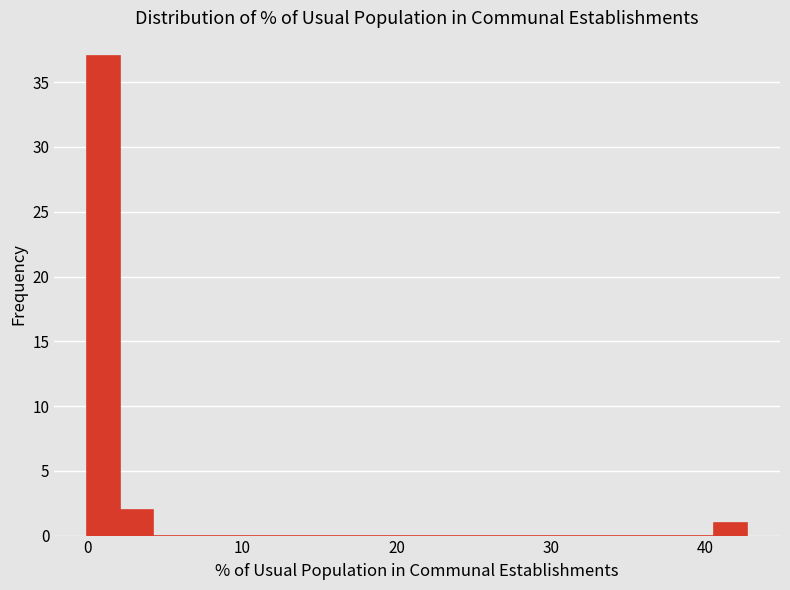

Around what value on the x-axis is the tallest bar? Give the approximate position of its centre, as read against the axis.

1